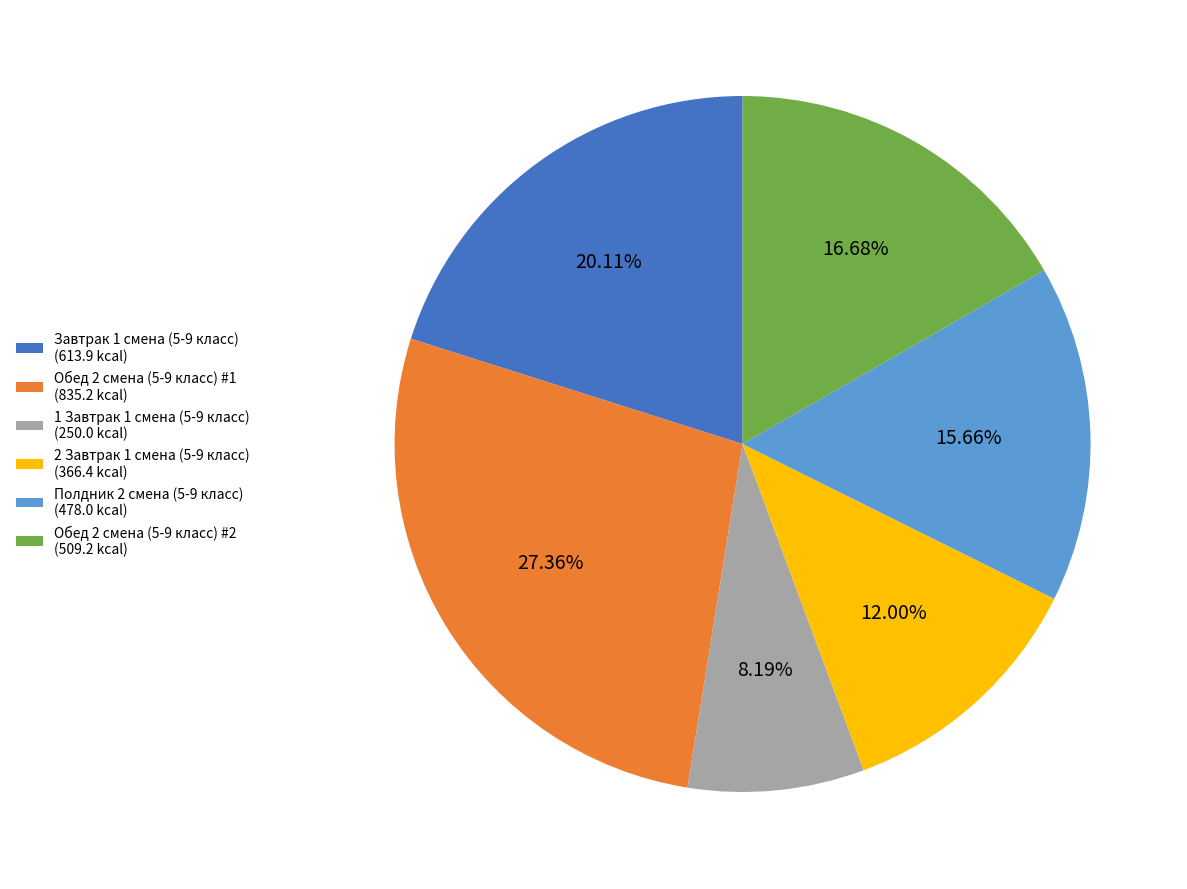

What is the ratio of the value at Полдник 2 смена (5-9 класс) to the value at Обед 2 смена (5-9 класс) #1?

0.6